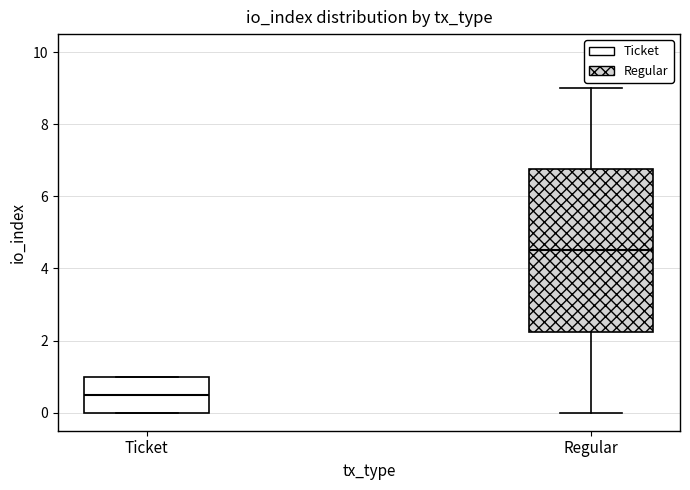

Which box is the tallest, from its lower edge to its upper edge?

Regular